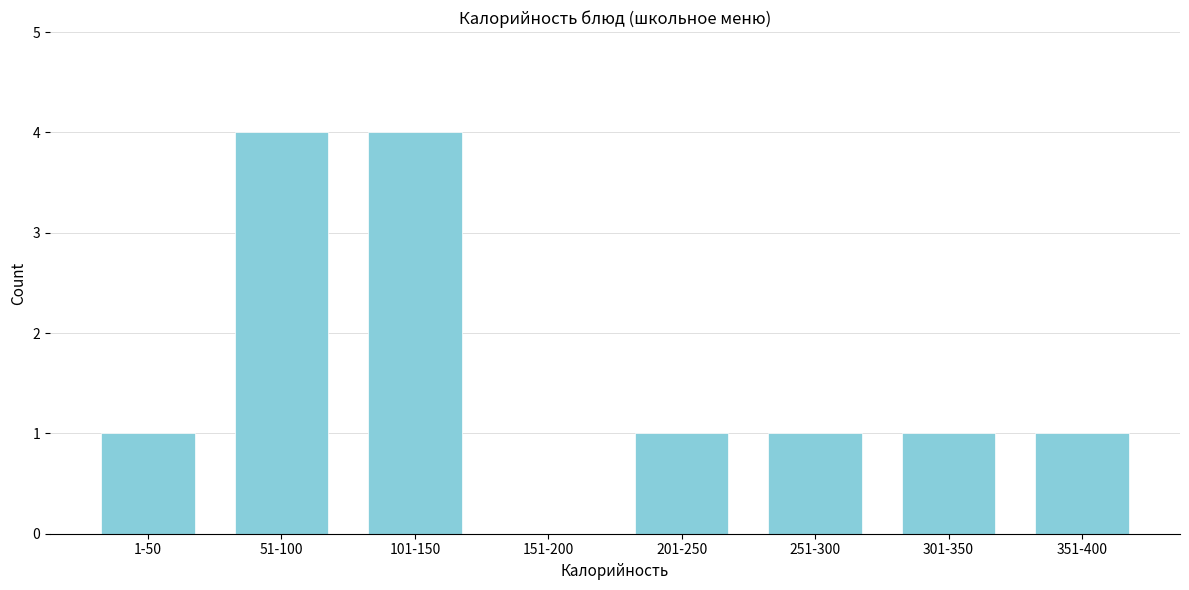

Reading left to right, list all the values displayed in this chart.

1-50=1	51-100=4	101-150=4	151-200=0	201-250=1	251-300=1	301-350=1	351-400=1